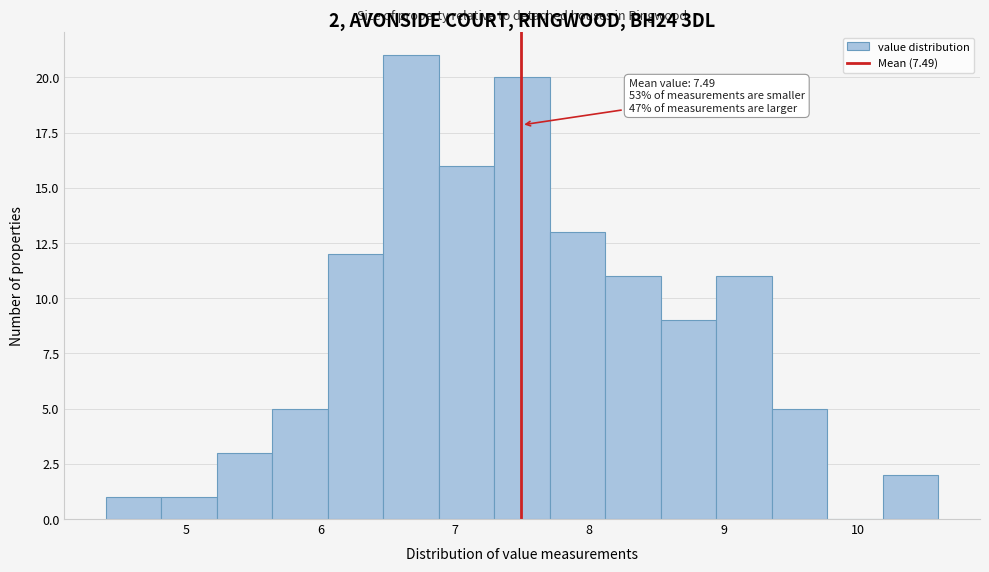

Over which range of the x-axis is the bar tallest?

6.5 to 6.9